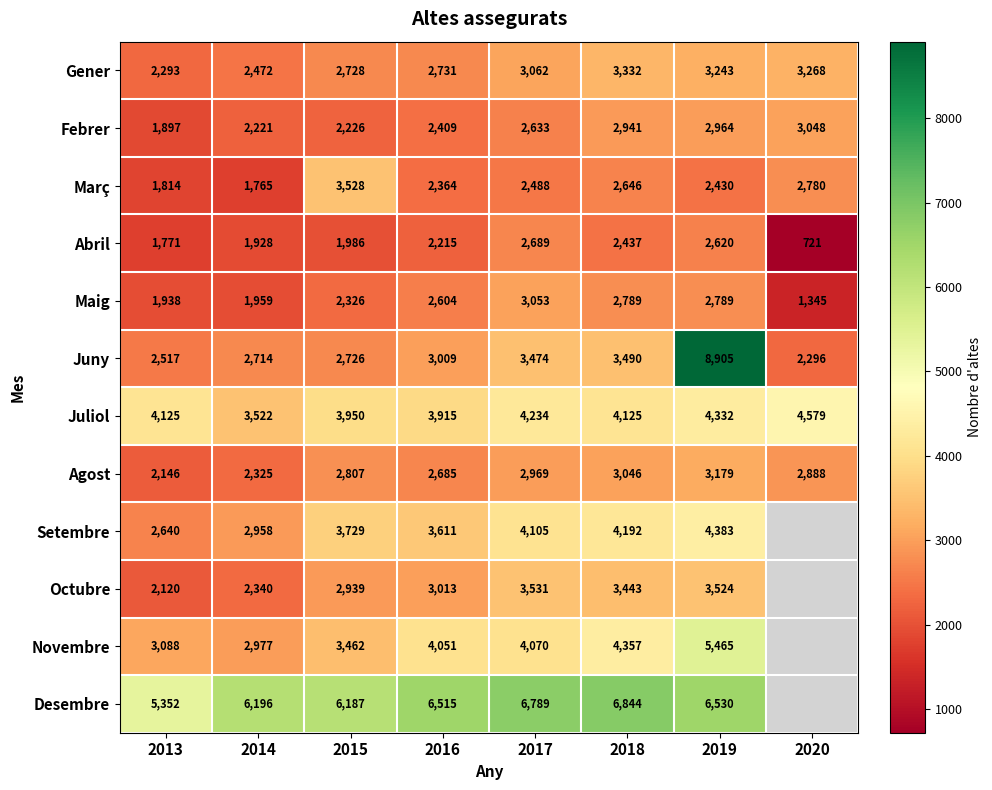

What is the average value of the Febrer series?

2542